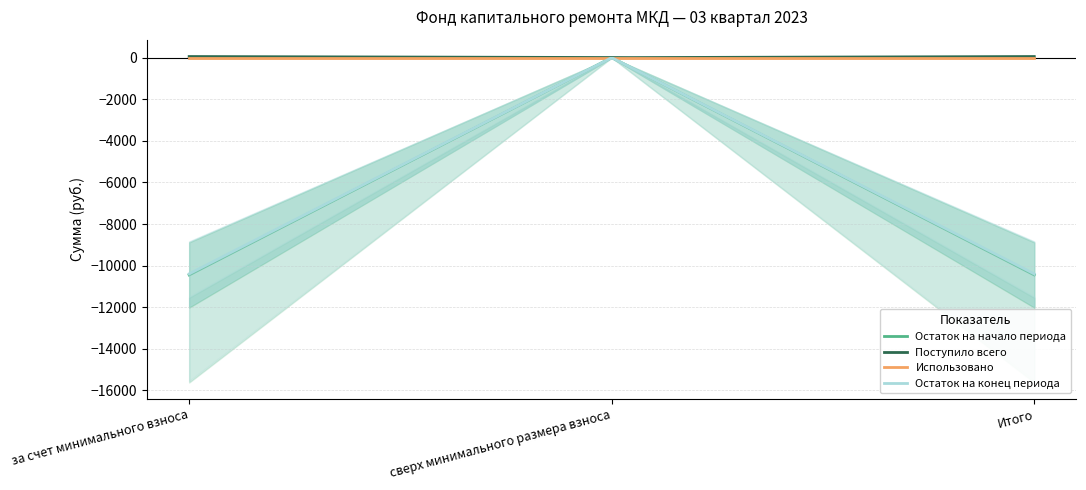

Read the Поступило всего value at за счет минимального взноса.

52.8